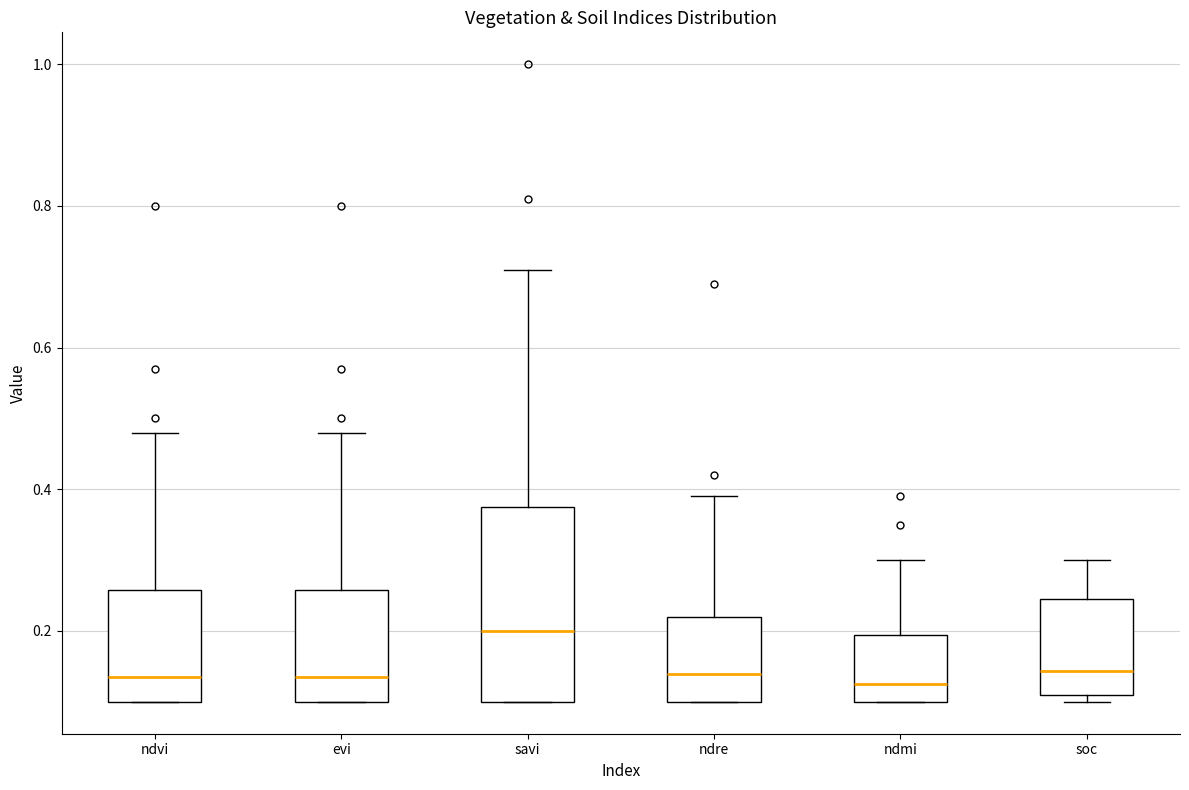

Reading left to right, transcribe this box plot: for each box, give where its median line is, the range the box spans, and where its two whiskers end, as read against the y-axis. The values are not printed on the chart, so give them approximately, as read against the axis.

ndvi: median 0.14, box 0.10 to 0.26, whiskers 0.10 to 0.48
evi: median 0.14, box 0.10 to 0.26, whiskers 0.10 to 0.48
savi: median 0.20, box 0.10 to 0.38, whiskers 0.10 to 0.72
ndre: median 0.14, box 0.10 to 0.22, whiskers 0.10 to 0.40
ndmi: median 0.12, box 0.10 to 0.20, whiskers 0.10 to 0.30
soc: median 0.14, box 0.12 to 0.24, whiskers 0.10 to 0.30